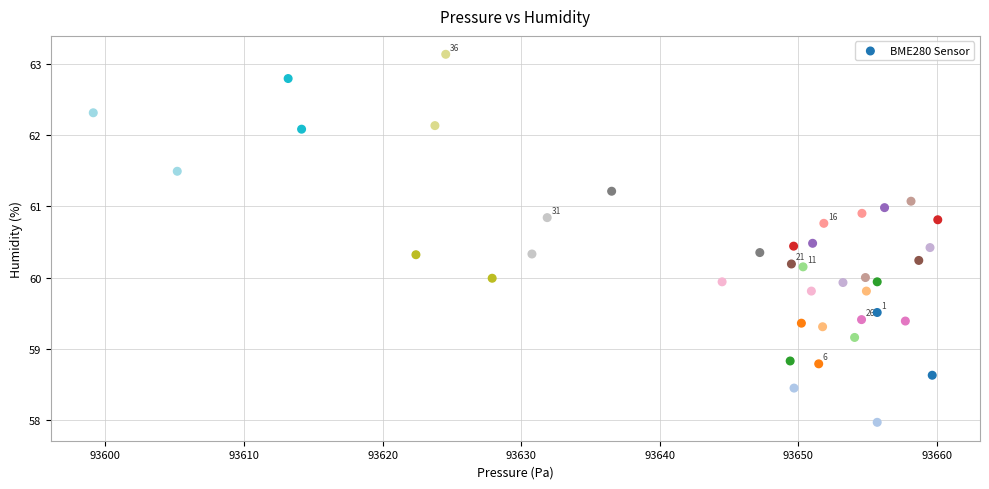

What is the range of Y values (max minus min)?

5.2